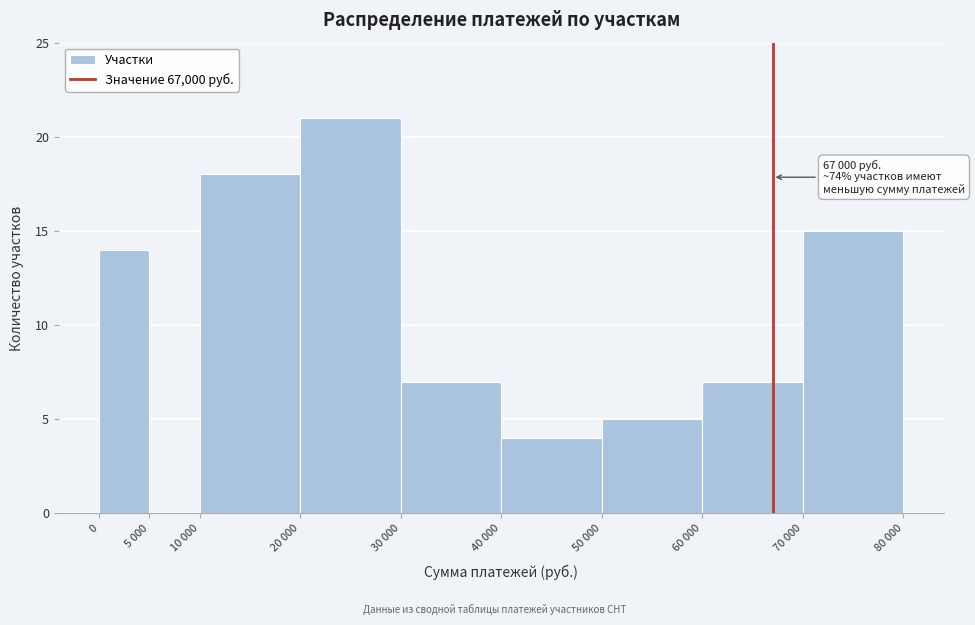

Reading left to right, extract all data points from this chart.

0=14	5 000=0	10 000=18	20 000=21	30 000=7	40 000=4	50 000=5	60 000=7	70 000=15